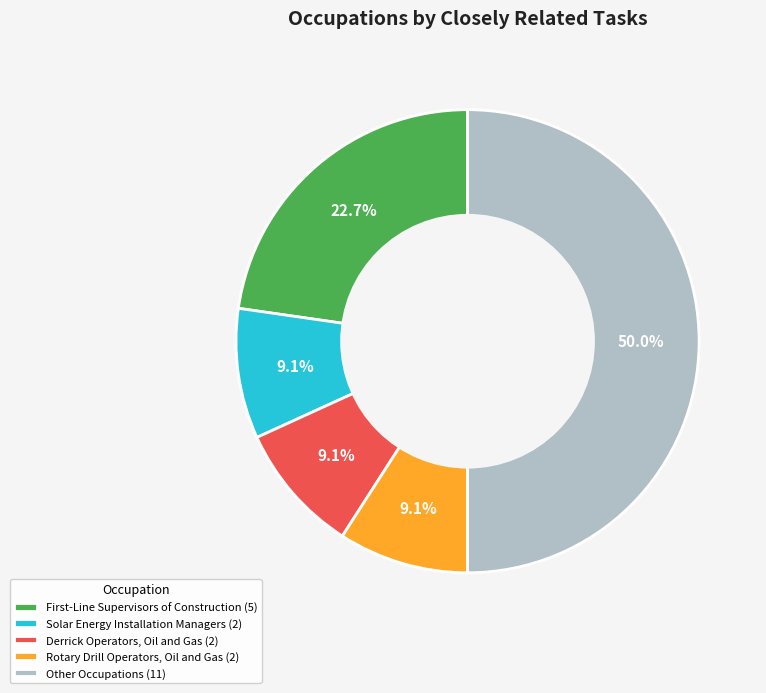

Is Rotary Drill Operators, Oil and Gas (2) the majority of the pie?

No